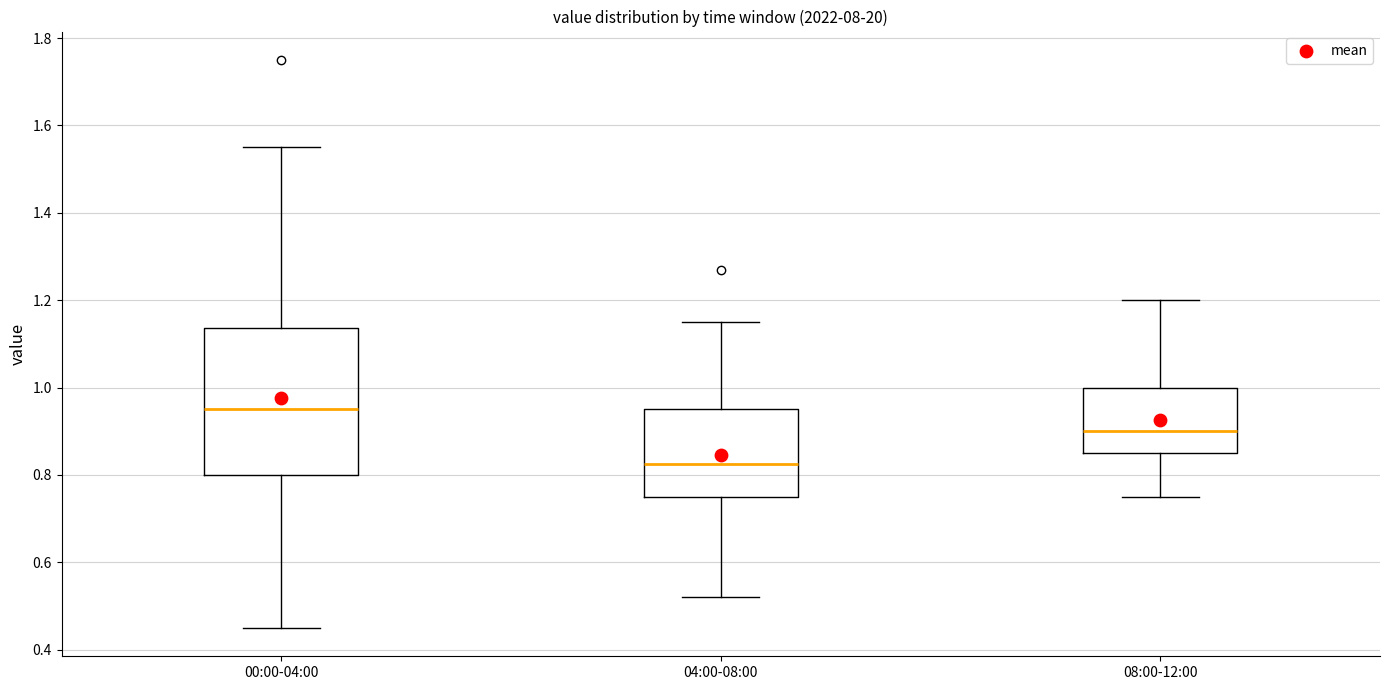

Where does the lower whisker of the box for 04:00-08:00 end on the y-axis? The values are not printed on the chart, so give them approximately, as read against the axis.

0.52